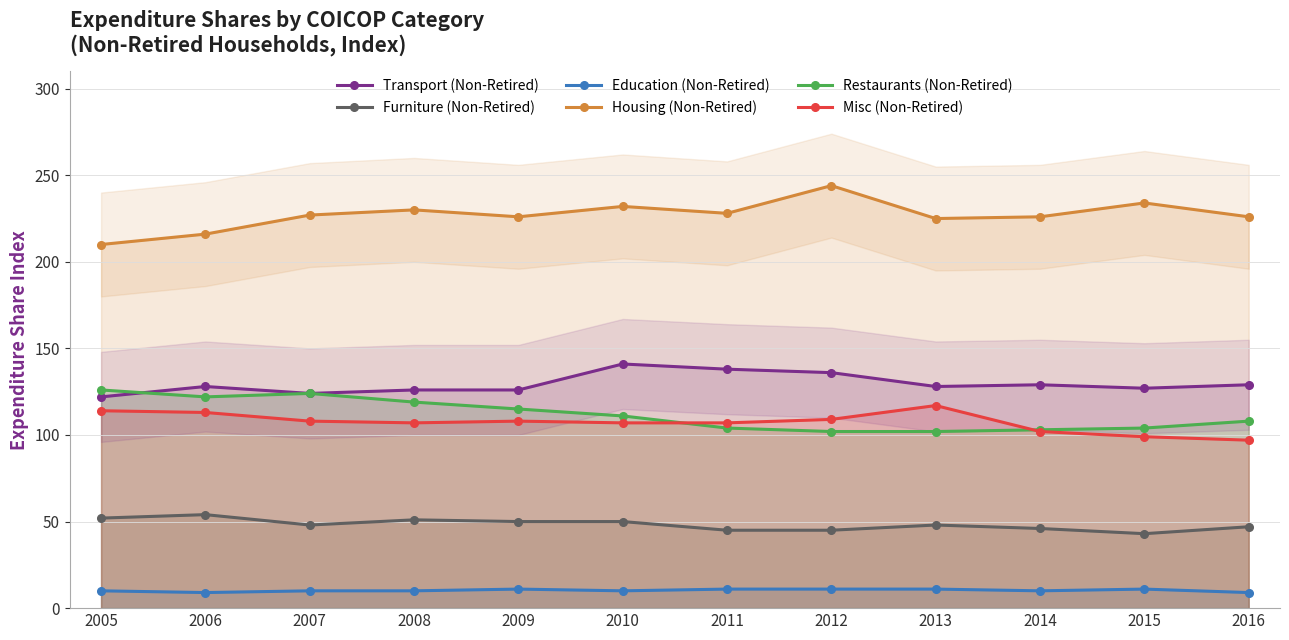

Is it true that Furniture (Non-Retired) equals 48 at 2007?

True